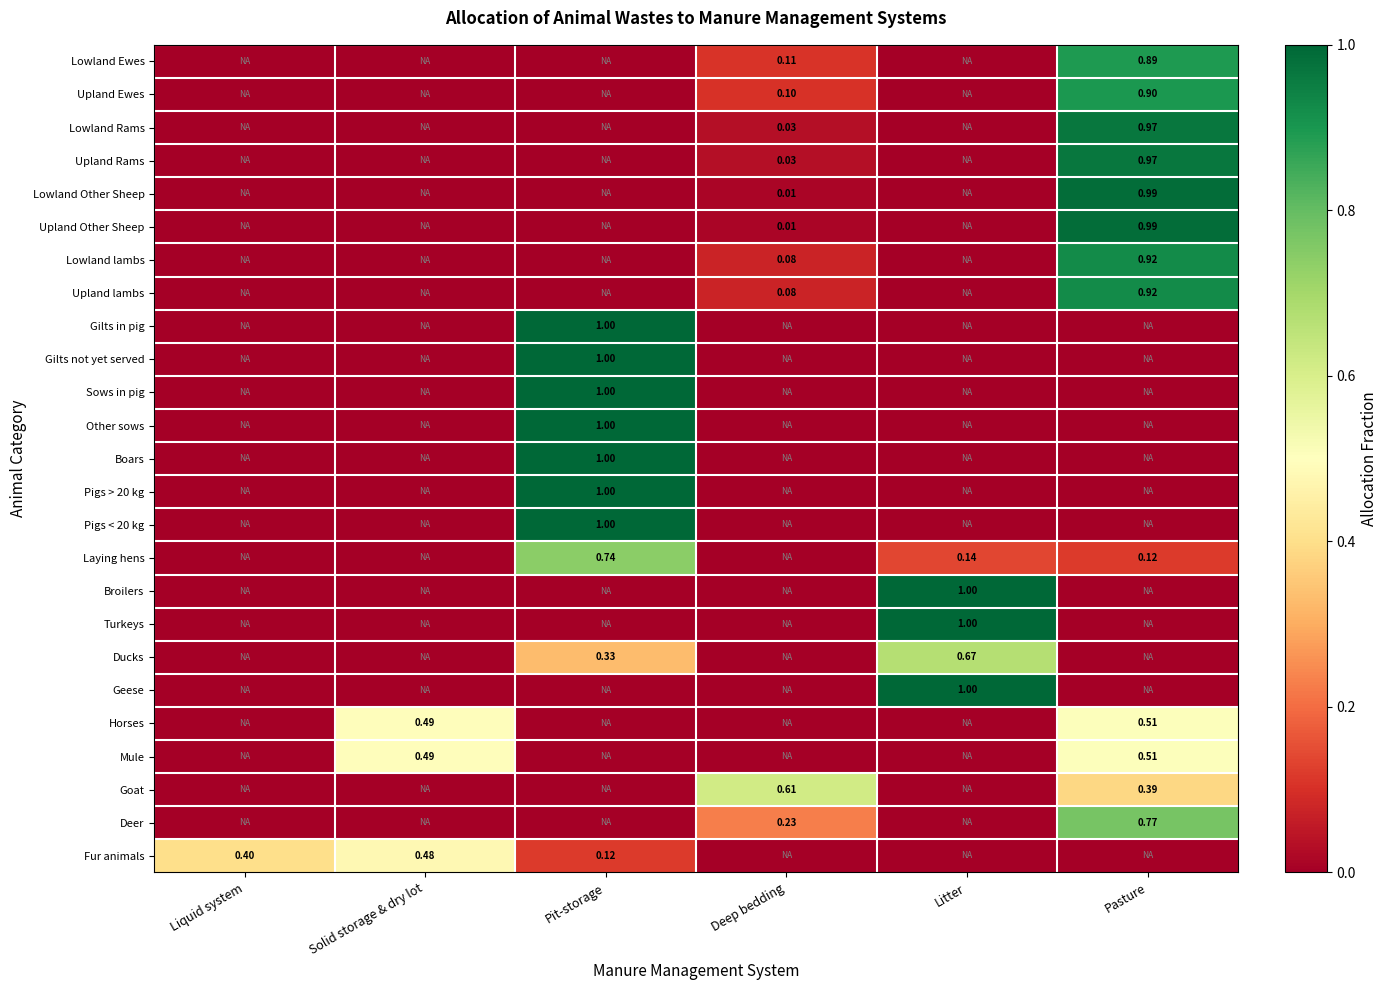

True or false: Upland lambs has a value of 0.0 at Liquid system.

True